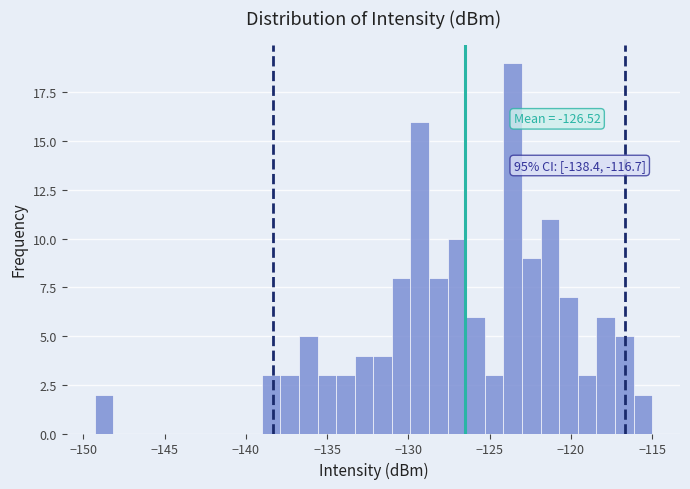

Around what value on the x-axis is the tallest bar? Give the approximate position of its centre, as read against the axis.

-123.5